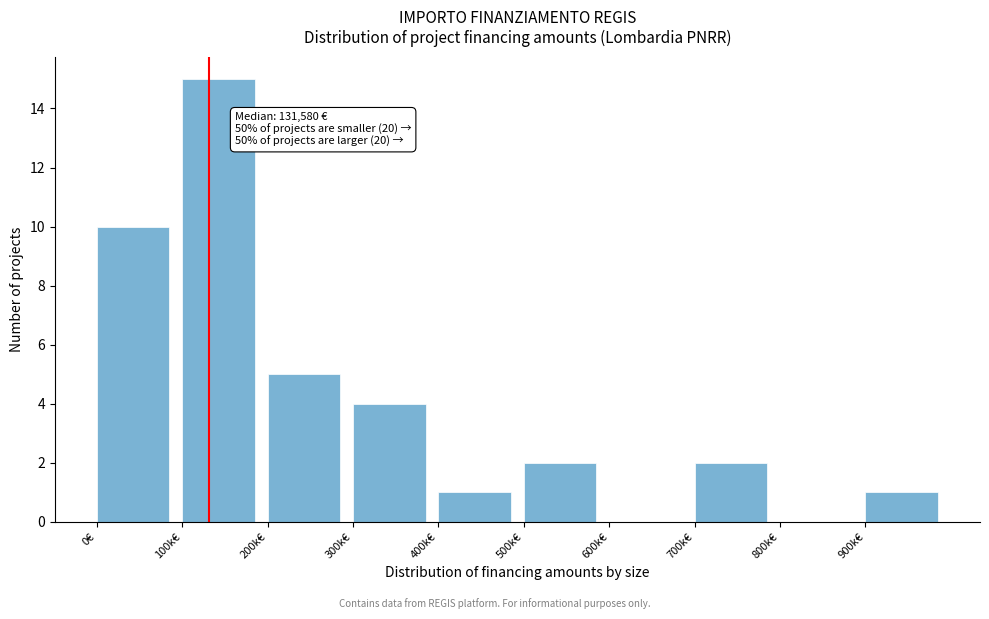

Reading right to left, list all the values displayed in this chart.

900k€=1	800k€=0	700k€=2	600k€=0	500k€=2	400k€=1	300k€=4	200k€=5	100k€=15	0€=10